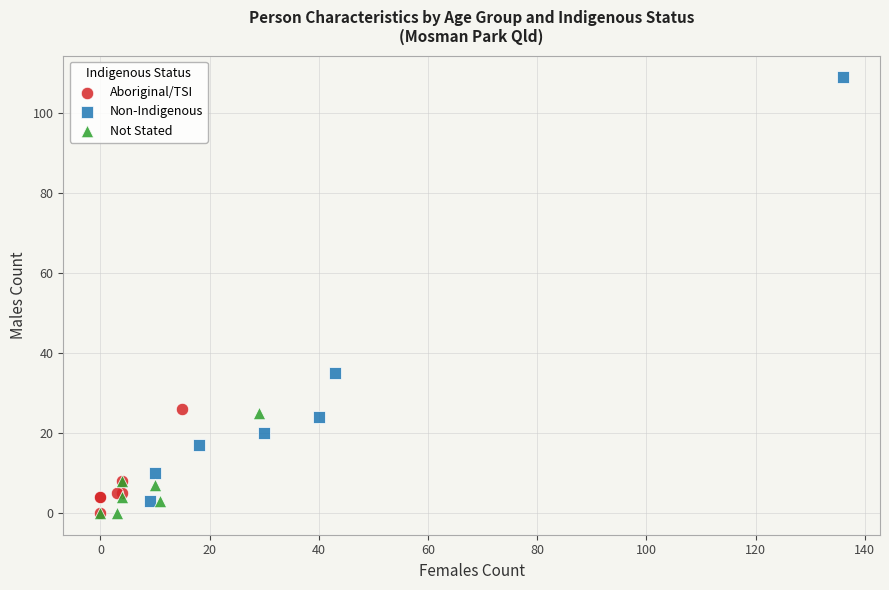

Which series contains the highest Y value?

Non-Indigenous